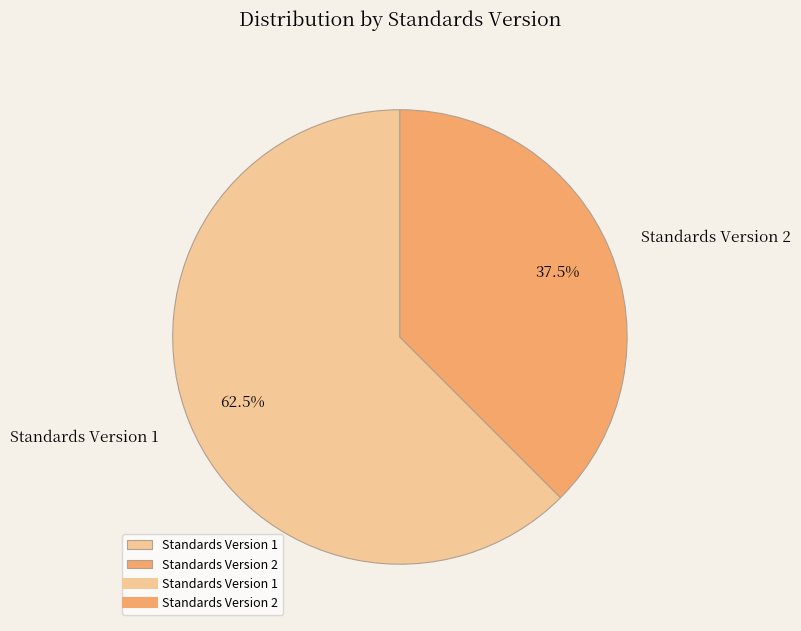

Which has a higher value, Standards Version 1 or Standards Version 2?

Standards Version 1